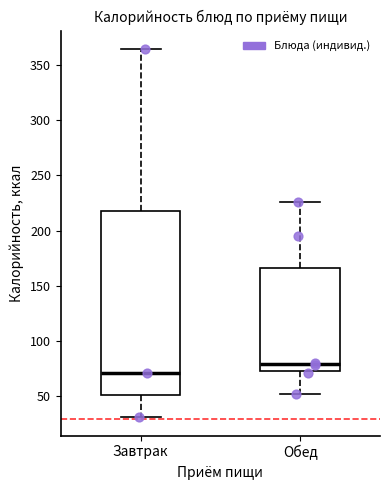

Reading left to right, read every box against the y-axis: the position of its median line, the range the box covers, and the ends of its whiskers. The values are not printed on the chart, so give them approximately, as read against the axis.

Завтрак: median 70, box 50 to 220, whiskers 30 to 365
Обед: median 80, box 75 to 165, whiskers 50 to 225